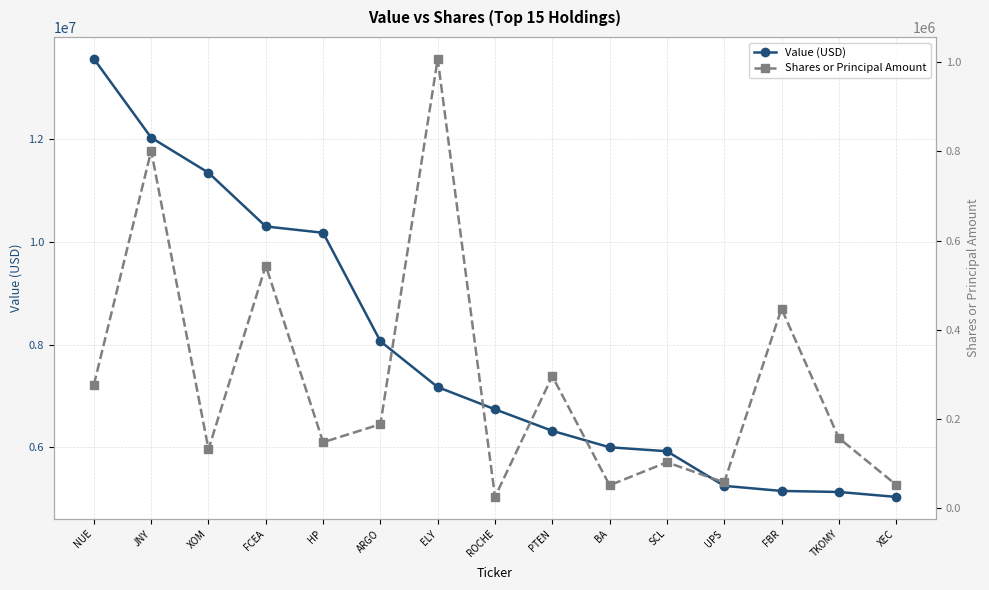

What is the maximum value for Value (USD)?

13566000